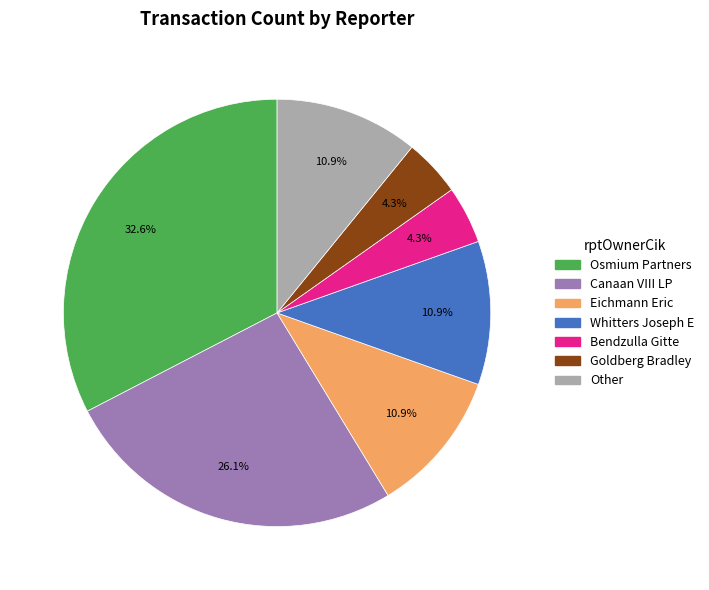

Is there a majority slice in this chart?

No